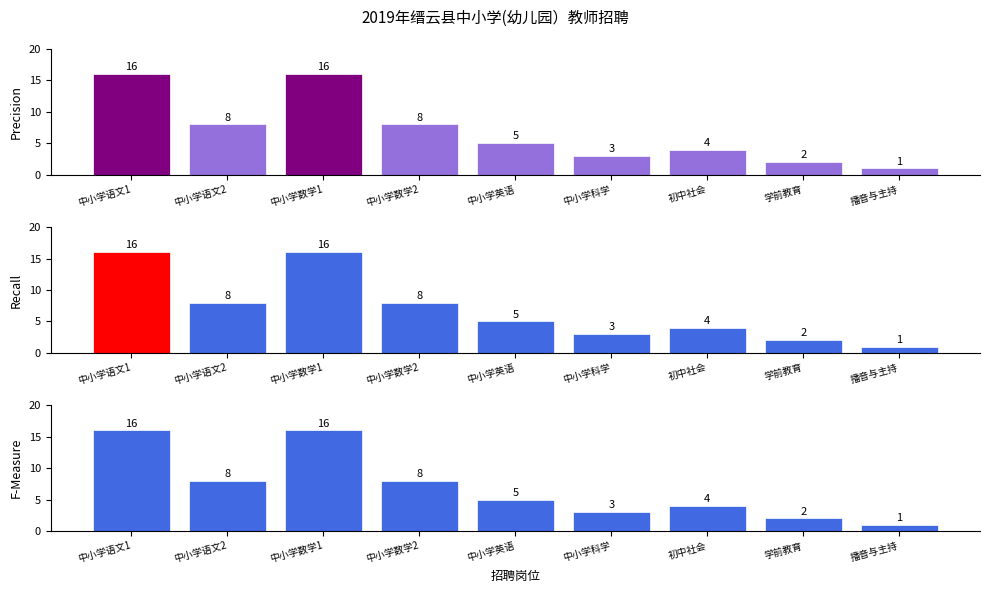

What is the difference between the second highest and minimum values?

15